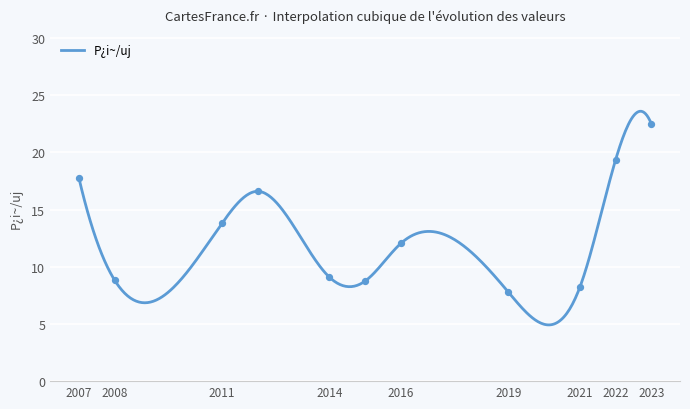

What is the lowest value of the P¿i~/uj series?

4.9